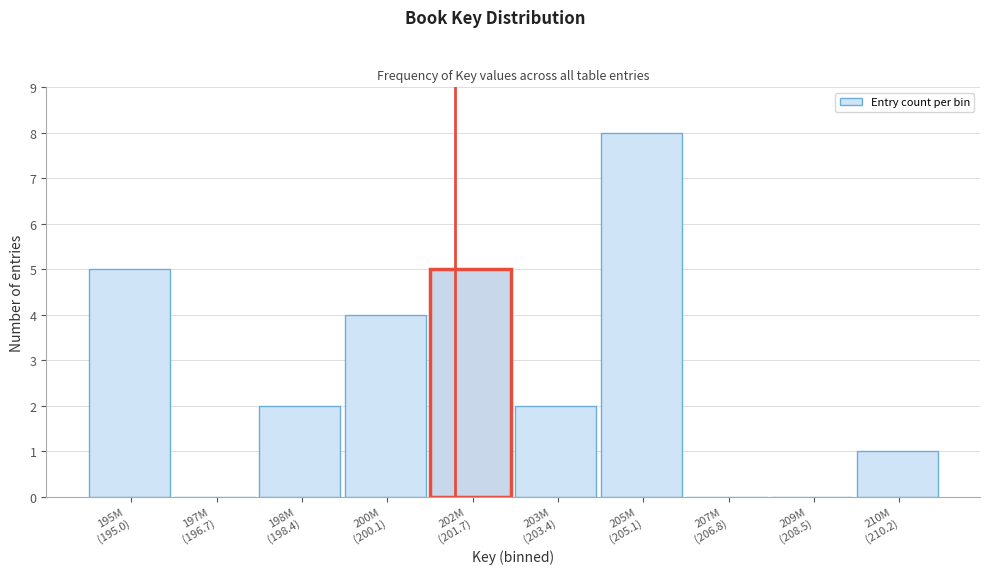

What is the sum of all values?

27